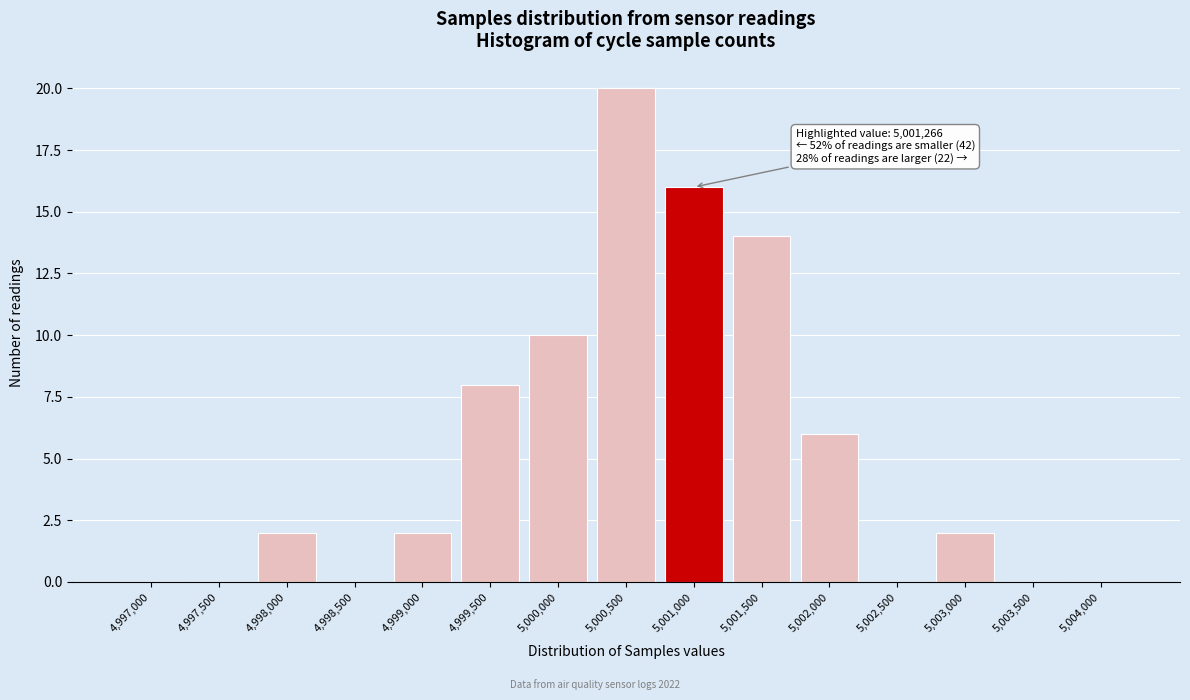

Reading left to right, list all the values displayed in this chart.

4,997,000=0	4,997,500=0	4,998,000=2	4,998,500=0	4,999,000=2	4,999,500=8	5,000,000=10	5,000,500=20	5,001,000=16	5,001,500=14	5,002,000=6	5,002,500=0	5,003,000=2	5,003,500=0	5,004,000=0